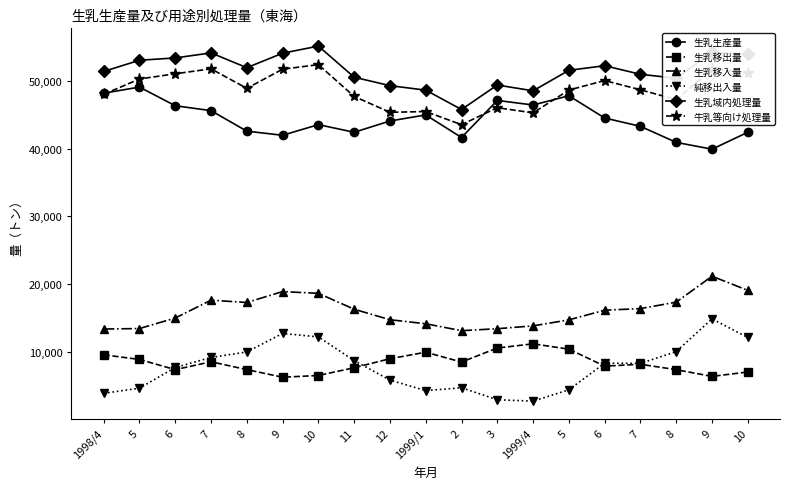

How many data points in 生乳生産量 are less than 44106?

9